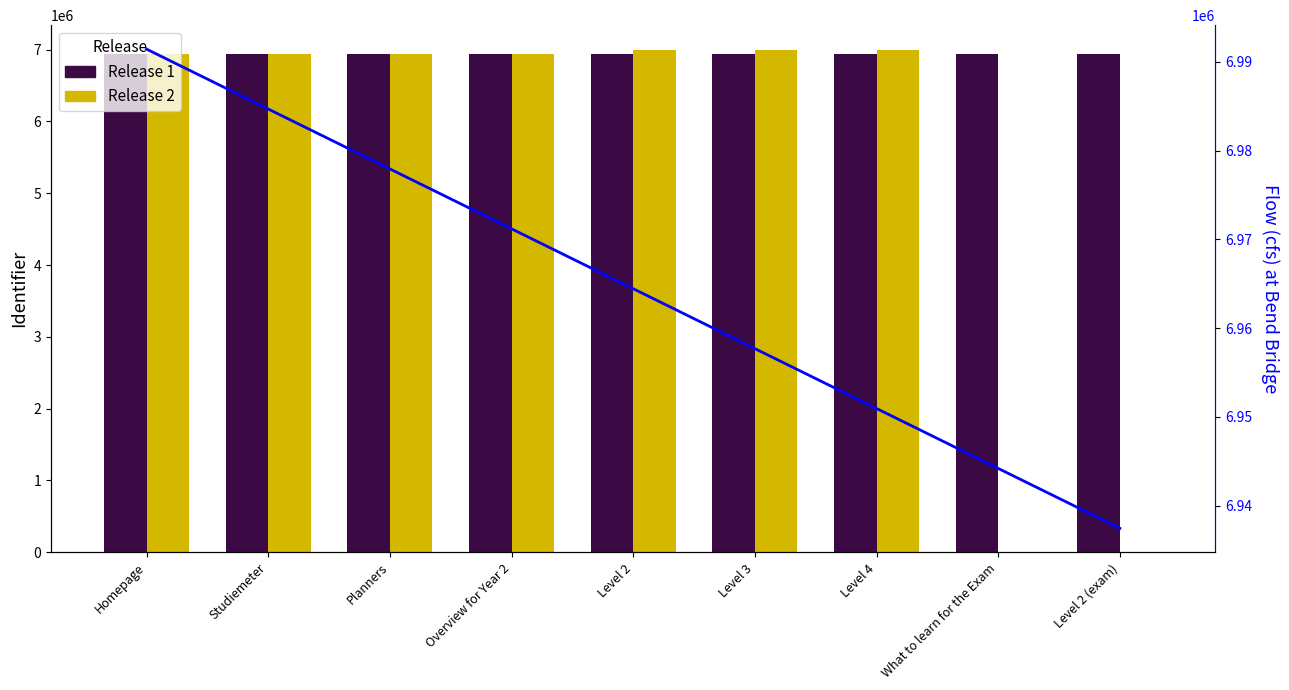

What is the approximate value of Flow at Level 2 (exam)?

6937435.0